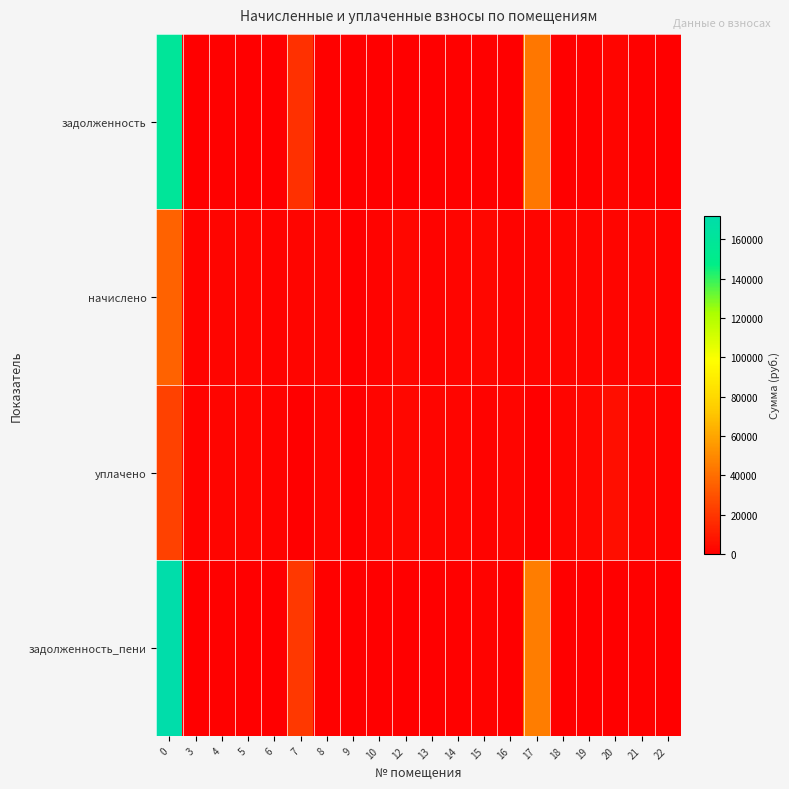

Reading left to right, transcribe all the data shown in this chart.

задолженность: 0=159871.9	3=0.0	4=774.3	5=0.0	6=0.0	7=18133.8	8=819.7	9=0.0	10=569.0	12=0.0	13=565.3	14=760.8	15=931.6	16=669.8	17=43320.6	18=0.0	19=682.1	20=2333.9	21=833.3	22=0.0
начислено: 0=35856.1	3=1850.9	4=2322.8	5=2466.6	6=1847.2	7=2381.8	8=2459.2	9=0.0	10=1707.1	12=2809.5	13=1696.0	14=2282.2	15=2794.7	16=2009.4	17=2315.4	18=2547.7	19=2046.3	20=2333.9	21=2499.8	22=1865.6
уплачено: 0=23701.3	3=1850.9	4=2322.8	5=2466.6	6=1847.2	7=0.0	8=2459.2	9=0.0	10=2276.1	12=2809.5	13=2261.4	14=2282.2	15=1863.2	16=2679.2	17=0.0	18=2547.7	19=2728.4	20=5439.1	21=2499.8	22=1865.6
задолженность_пени: 0=172026.7	3=0.0	4=774.3	5=0.0	6=0.0	7=20515.6	8=819.7	9=0.0	10=0.0	12=0.0	13=565.3	14=760.8	15=1863.2	16=0.0	17=45636.0	18=0.0	19=0.0	20=0.0	21=833.3	22=0.0